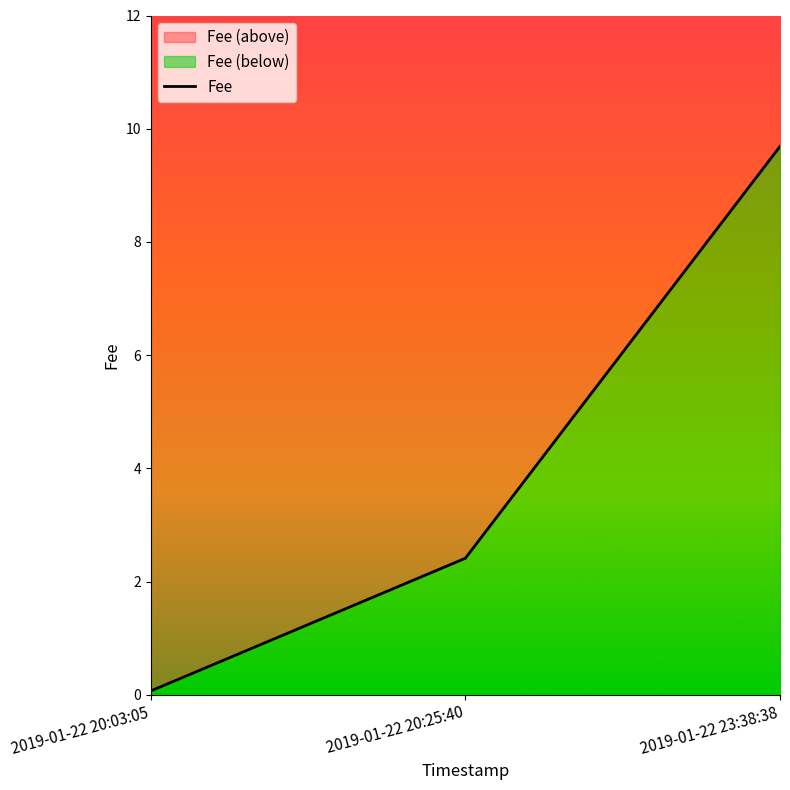

What is the label of the 3rd point from the left?

2019-01-22 23:38:38